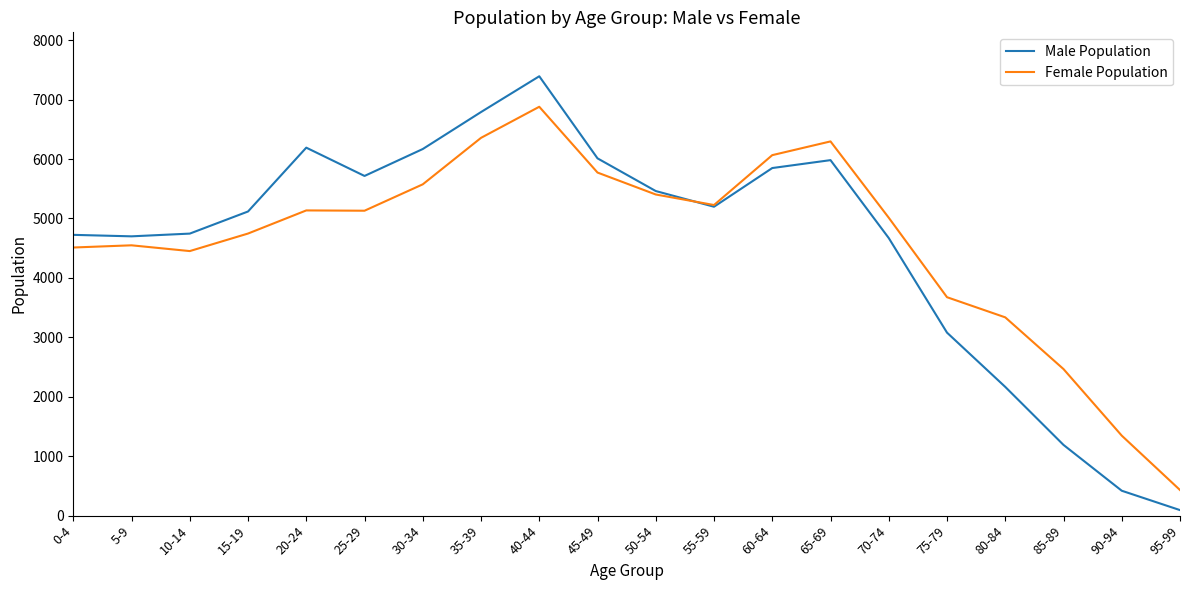

Which category has the highest value in the Male Population series?

40-44